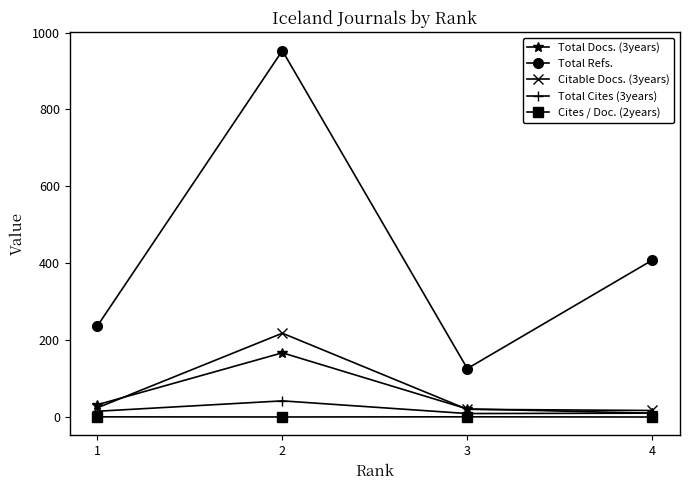

Which series has the largest range (max minus min)?

Total Refs.